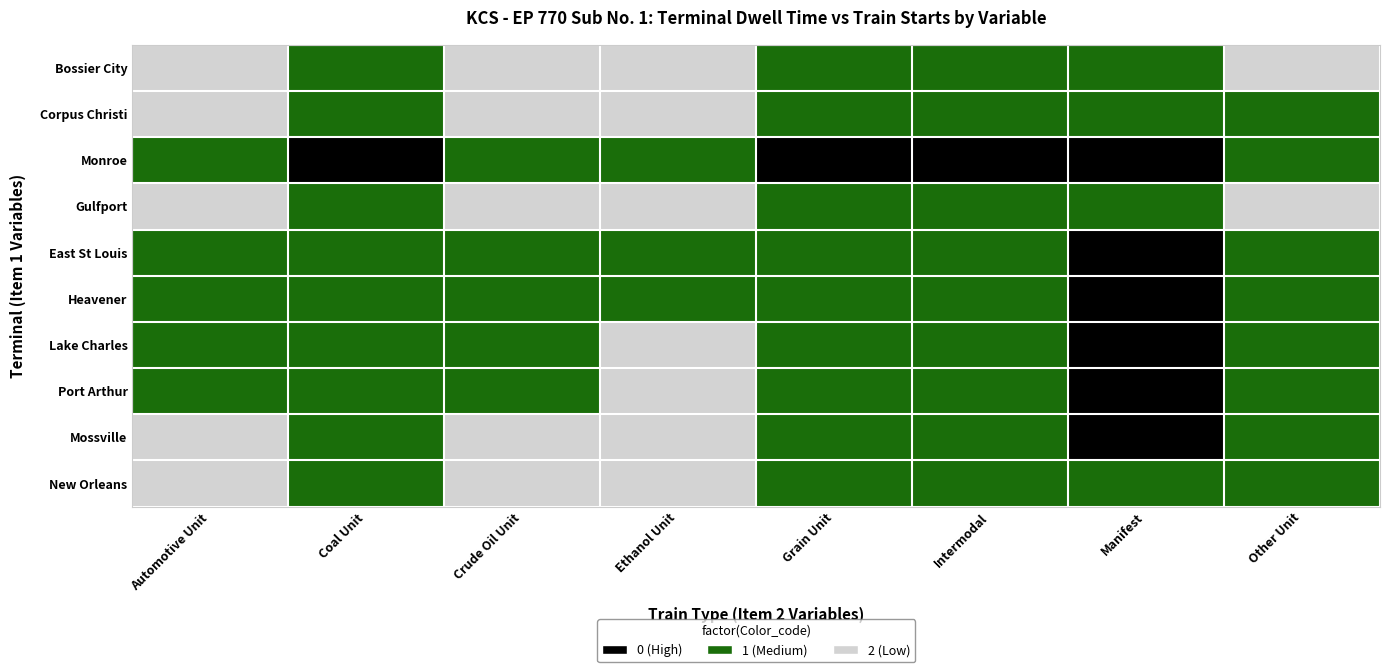

Reading right to left, list all the values displayed in this chart.

Bossier City: Other Unit=2	Manifest=1	Intermodal=1	Grain Unit=1	Ethanol Unit=2	Crude Oil Unit=2	Coal Unit=1	Automotive Unit=2
Corpus Christi: Other Unit=1	Manifest=1	Intermodal=1	Grain Unit=1	Ethanol Unit=2	Crude Oil Unit=2	Coal Unit=1	Automotive Unit=2
Monroe: Other Unit=1	Manifest=0	Intermodal=0	Grain Unit=0	Ethanol Unit=1	Crude Oil Unit=1	Coal Unit=0	Automotive Unit=1
Gulfport: Other Unit=2	Manifest=1	Intermodal=1	Grain Unit=1	Ethanol Unit=2	Crude Oil Unit=2	Coal Unit=1	Automotive Unit=2
East St Louis: Other Unit=1	Manifest=0	Intermodal=1	Grain Unit=1	Ethanol Unit=1	Crude Oil Unit=1	Coal Unit=1	Automotive Unit=1
Heavener: Other Unit=1	Manifest=0	Intermodal=1	Grain Unit=1	Ethanol Unit=1	Crude Oil Unit=1	Coal Unit=1	Automotive Unit=1
Lake Charles: Other Unit=1	Manifest=0	Intermodal=1	Grain Unit=1	Ethanol Unit=2	Crude Oil Unit=1	Coal Unit=1	Automotive Unit=1
Port Arthur: Other Unit=1	Manifest=0	Intermodal=1	Grain Unit=1	Ethanol Unit=2	Crude Oil Unit=1	Coal Unit=1	Automotive Unit=1
Mossville: Other Unit=1	Manifest=0	Intermodal=1	Grain Unit=1	Ethanol Unit=2	Crude Oil Unit=2	Coal Unit=1	Automotive Unit=2
New Orleans: Other Unit=1	Manifest=1	Intermodal=1	Grain Unit=1	Ethanol Unit=2	Crude Oil Unit=2	Coal Unit=1	Automotive Unit=2